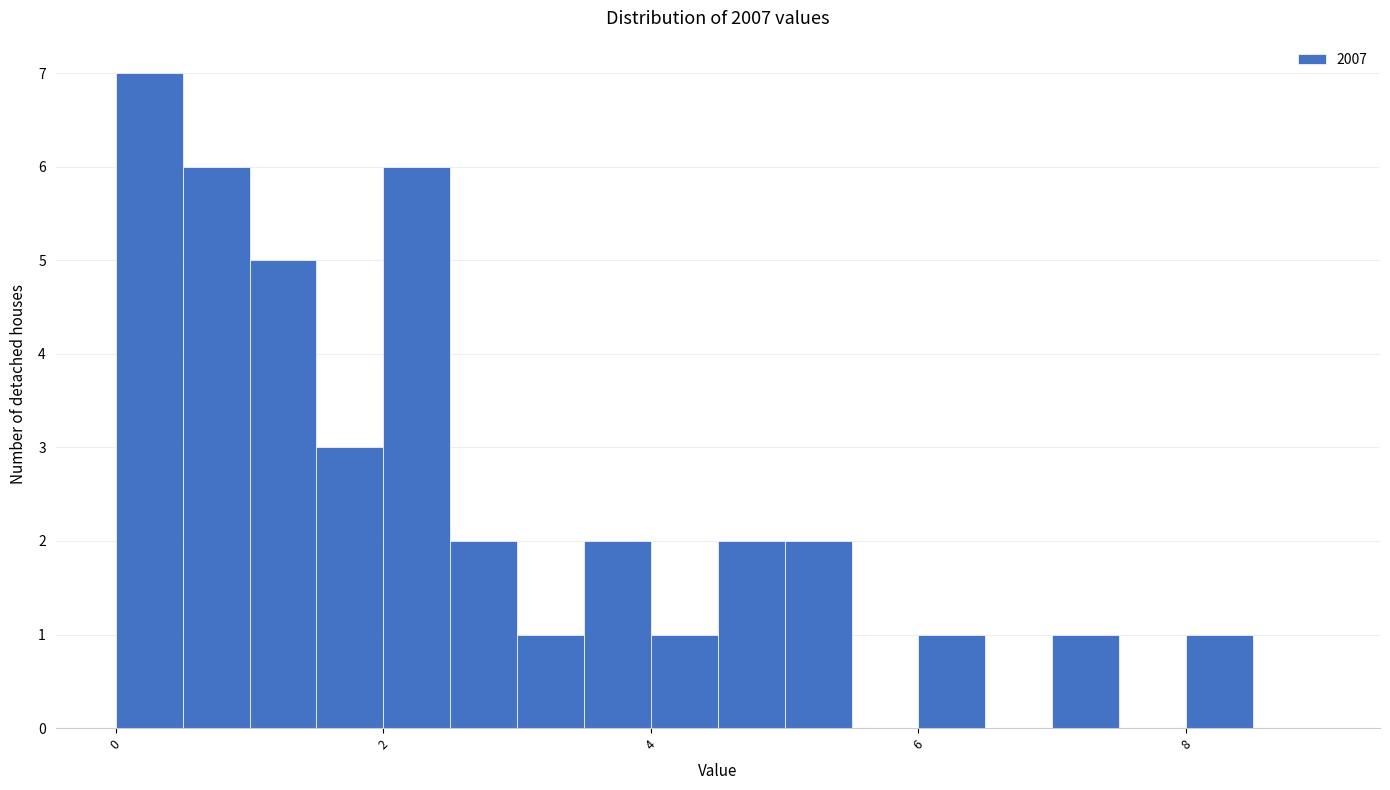

Read against the x-axis, roughly where is the centre of the tallest bar?

0.2